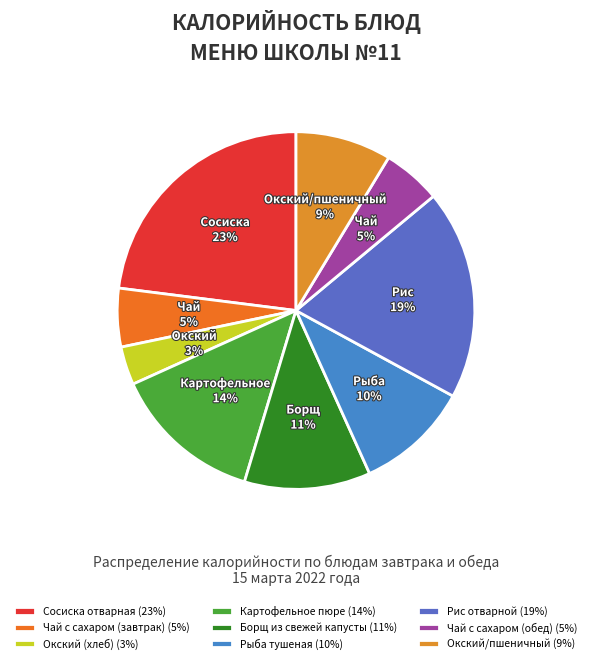

Which category has the biggest portion of the pie?

Сосиска отварная